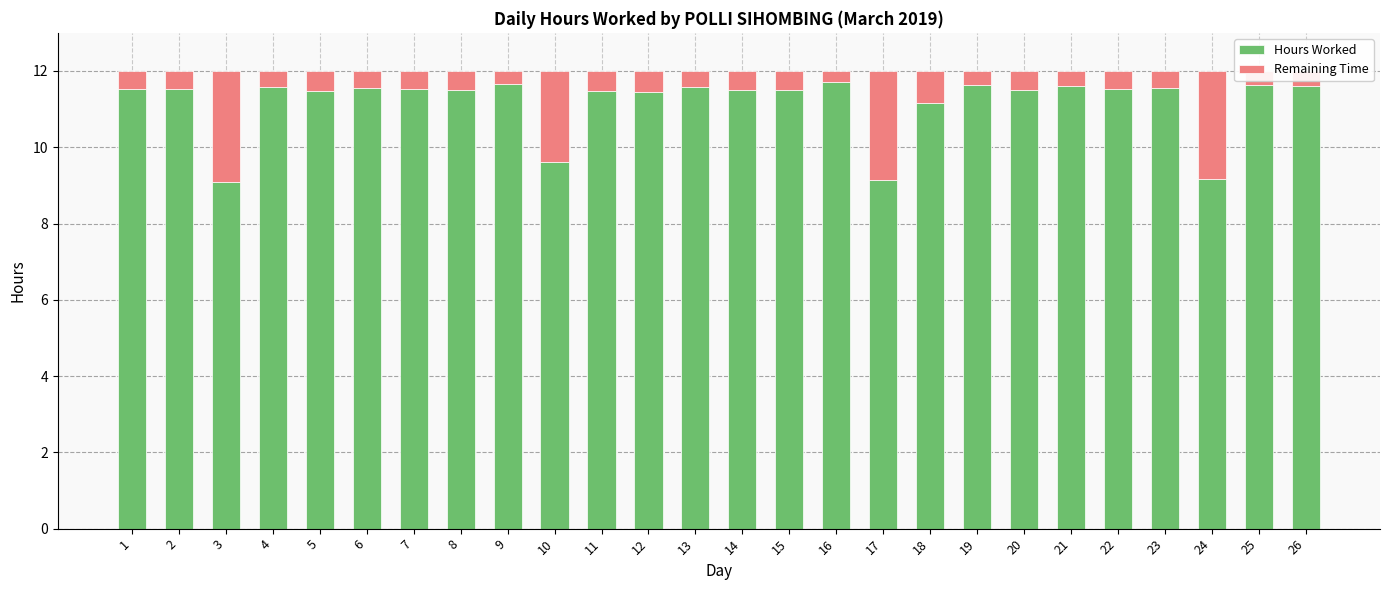

What is the sum of the Hours Worked values at 5 and 26?

23.1